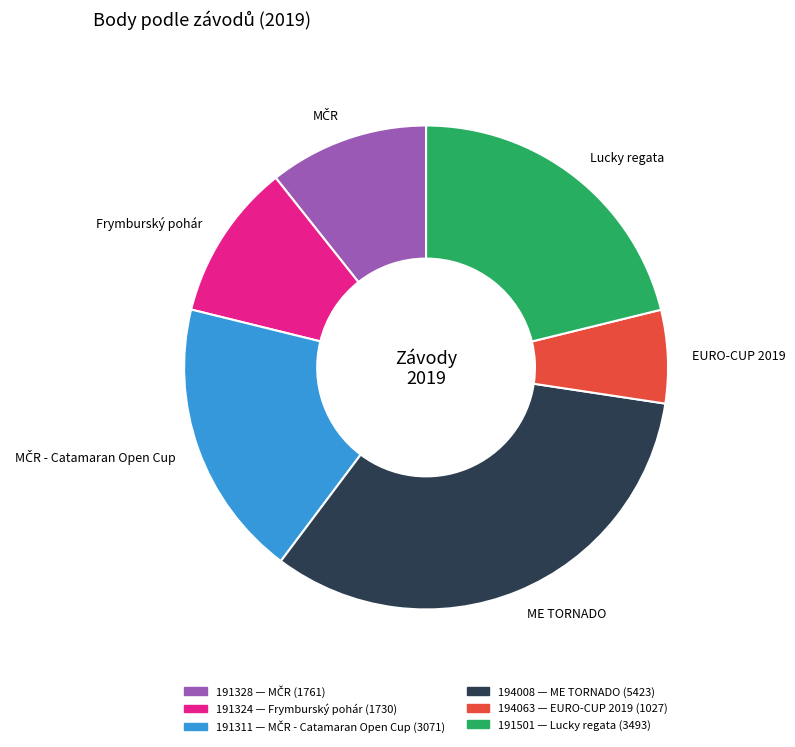

The ME TORNADO slice represents 20% of the pie. True or false?

False